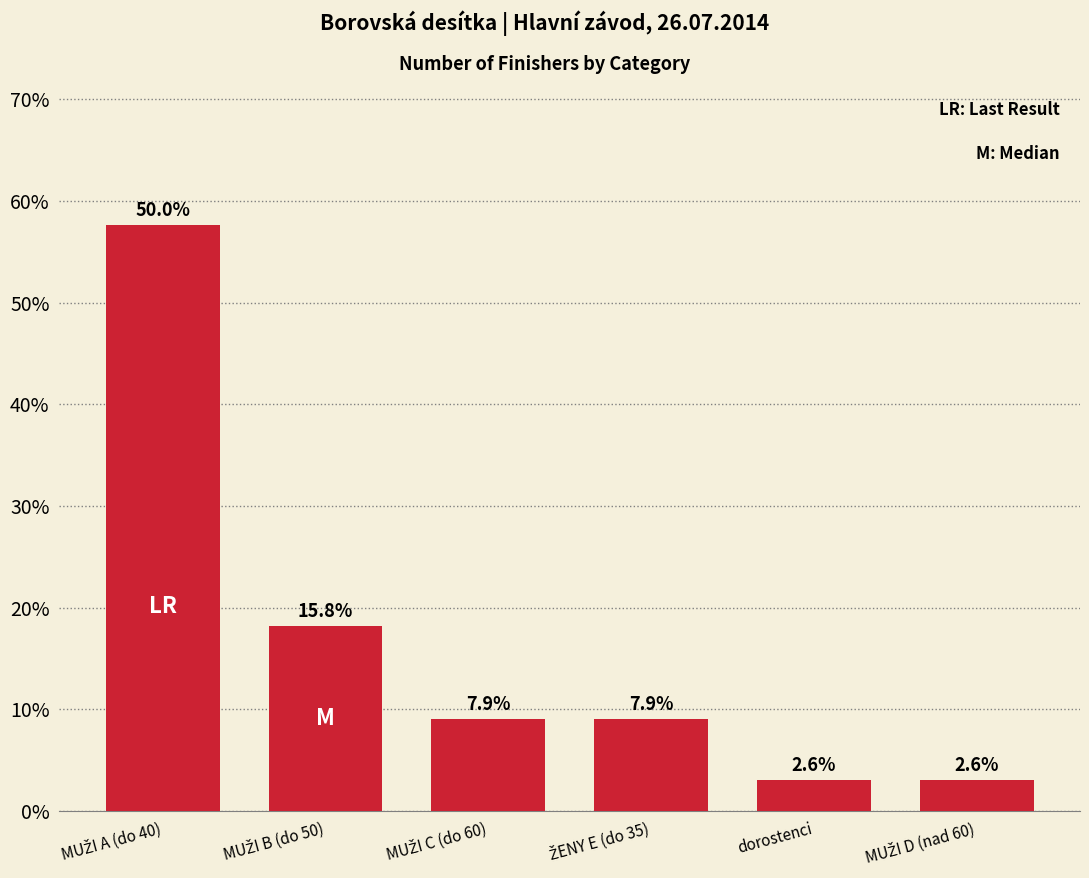

Which category has the lowest value across all series?

dorostenci